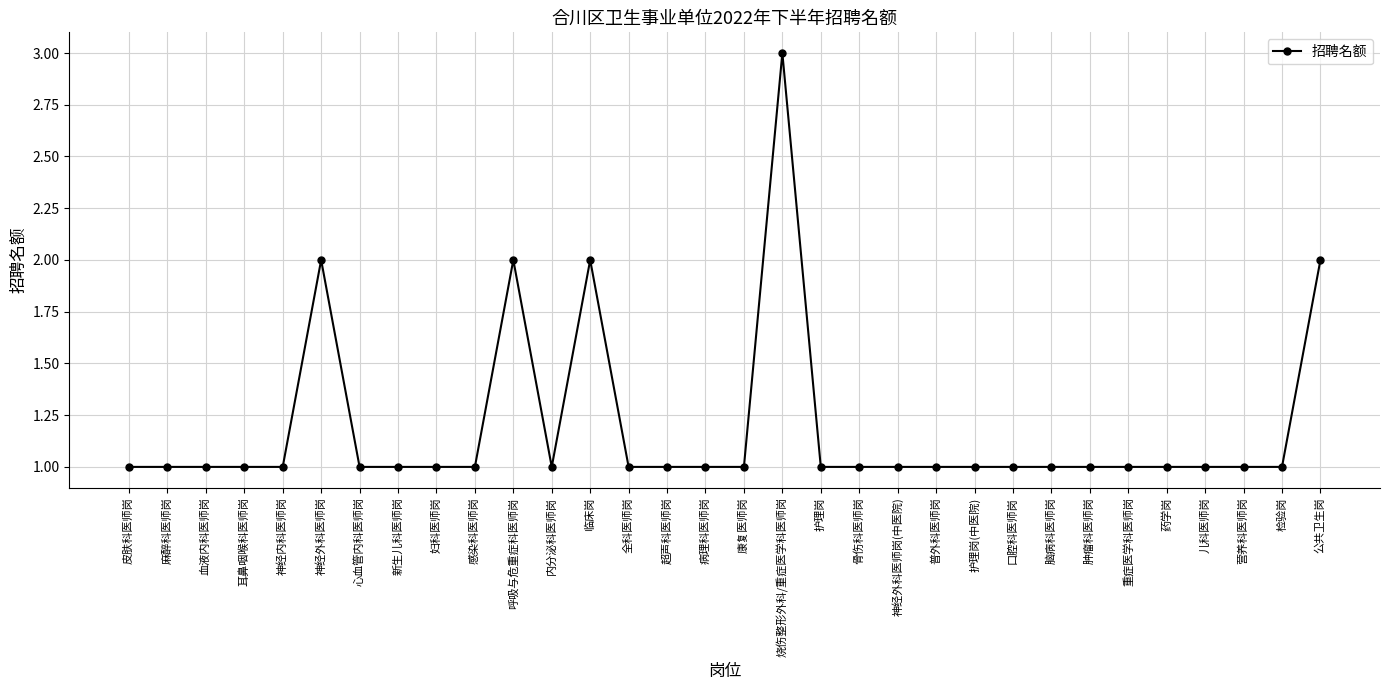

True or false: the data shows 0 at 肿瘤科医师岗.

False